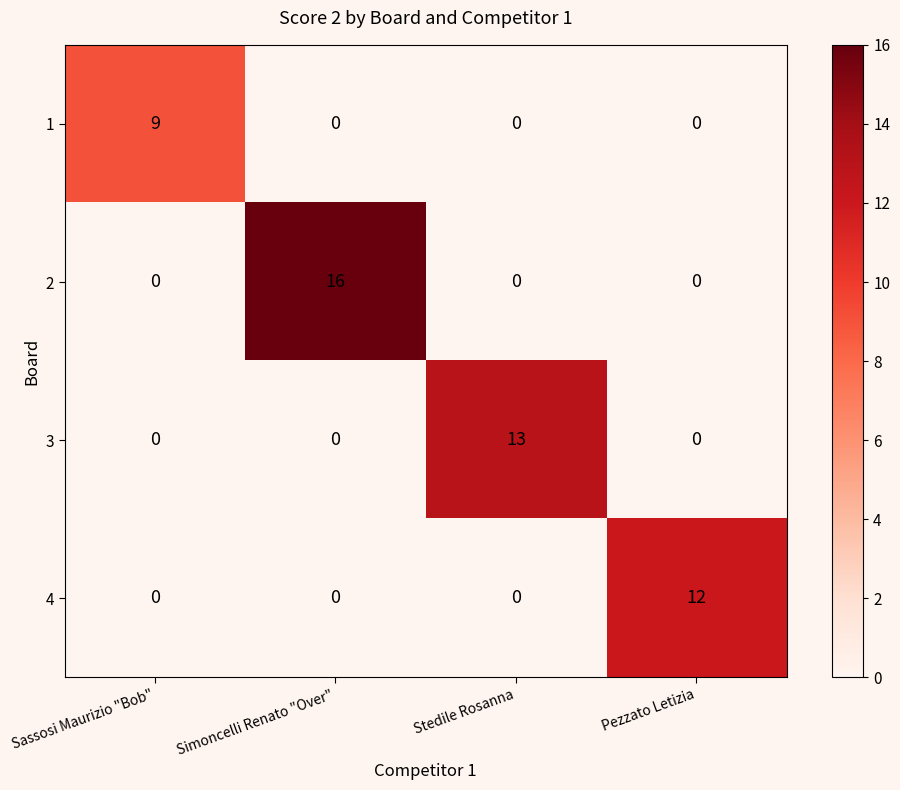

What is the spread (max minus min) of values at Stedile Rosanna?

13